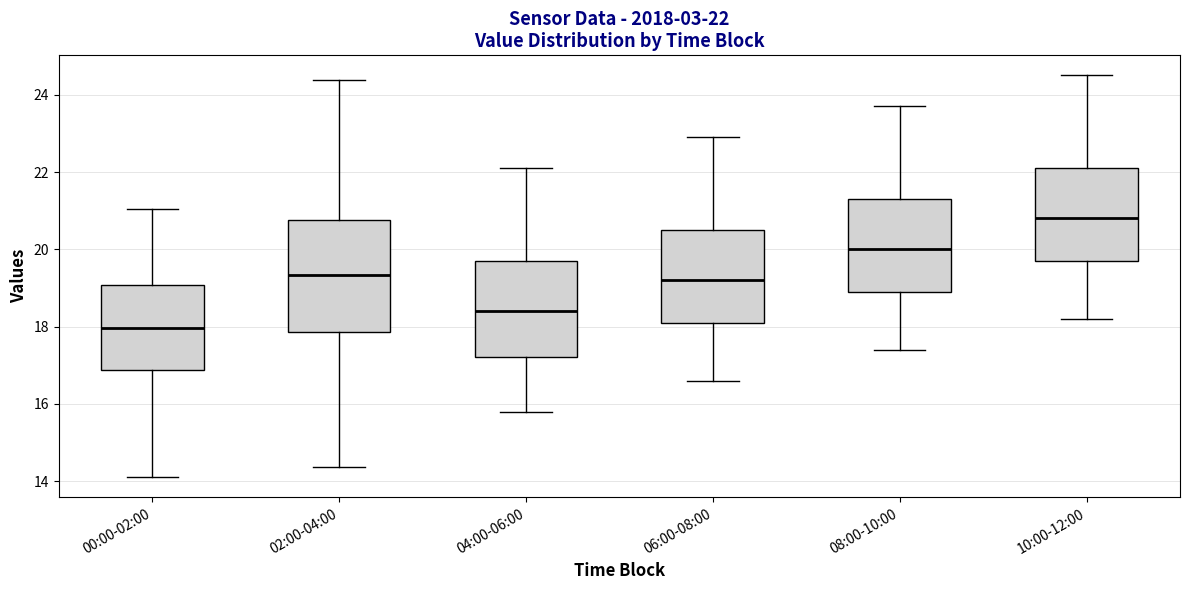

Comparing the boxes themselves (not the whiskers), which one is the tallest?

02:00-04:00